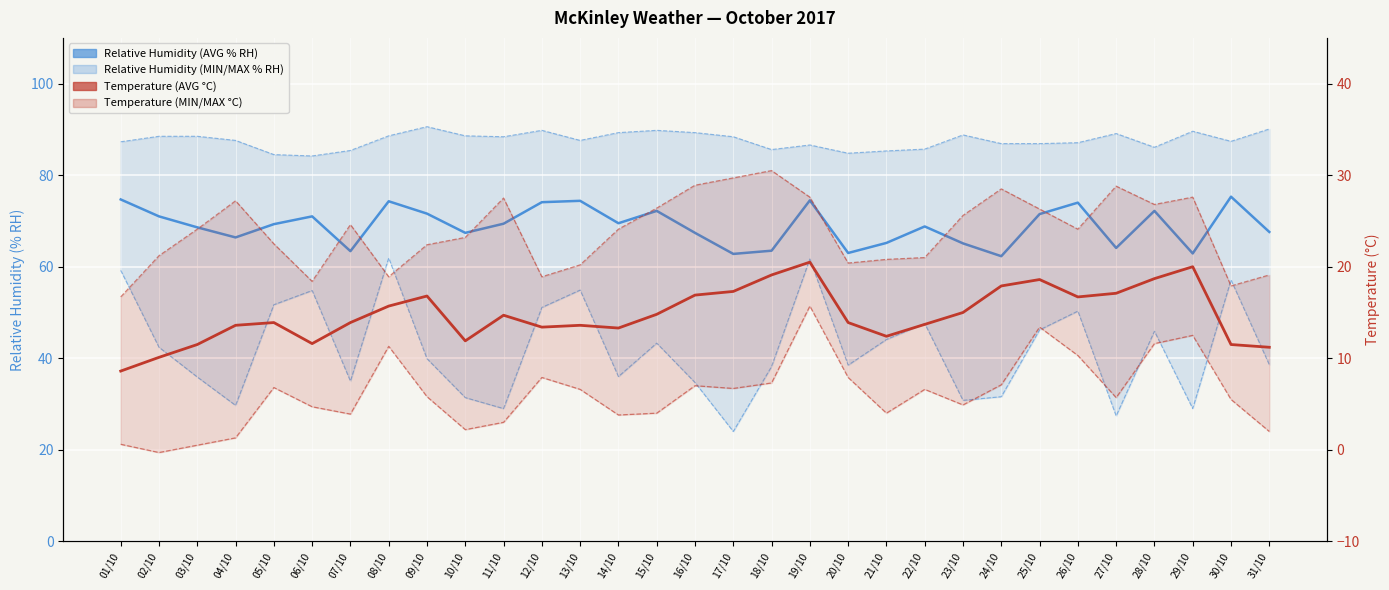

What is the label of the 18th point from the left?

18/10